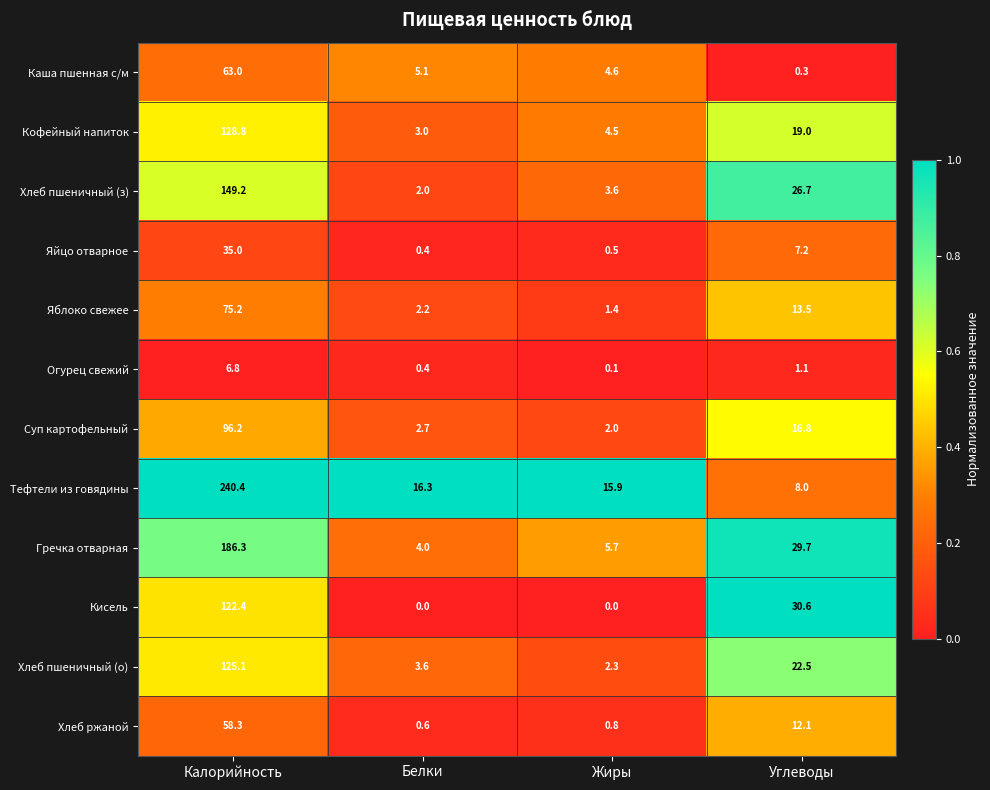

List the series in order of their peak value, highest first.

Тефтели из говядины, Гречка отварная, Хлеб пшеничный (з), Кофейный напиток, Хлеб пшеничный (о), Кисель, Суп картофельный, Яблоко свежее, Каша пшенная с/м, Хлеб ржаной, Яйцо отварное, Огурец свежий